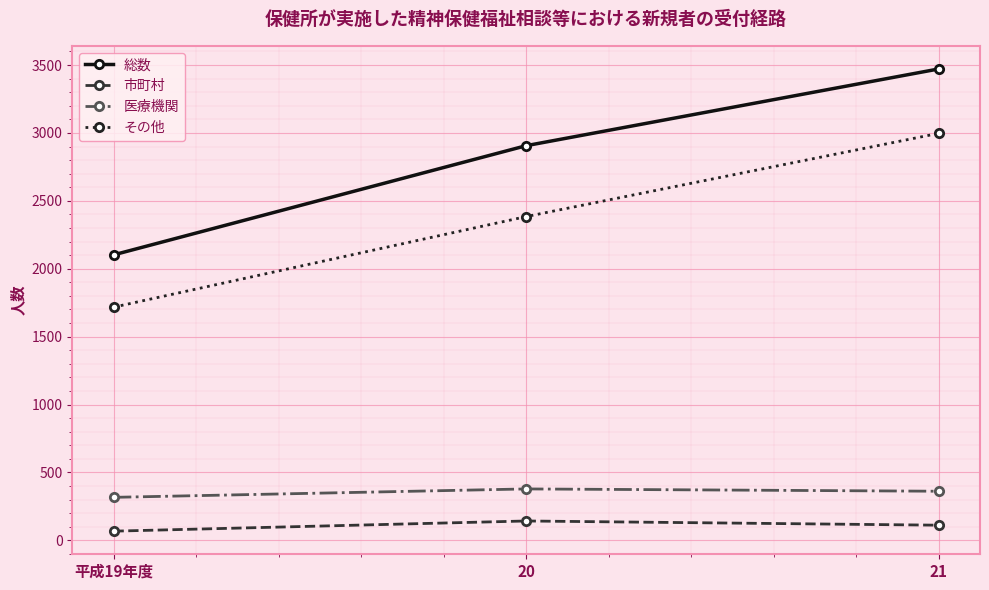

Which category has the lowest value in the 市町村 series?

平成19年度